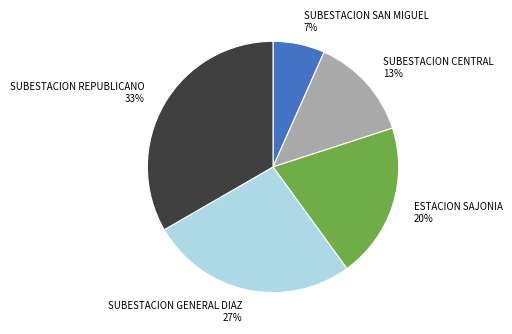

How many segments does this pie chart have?

5